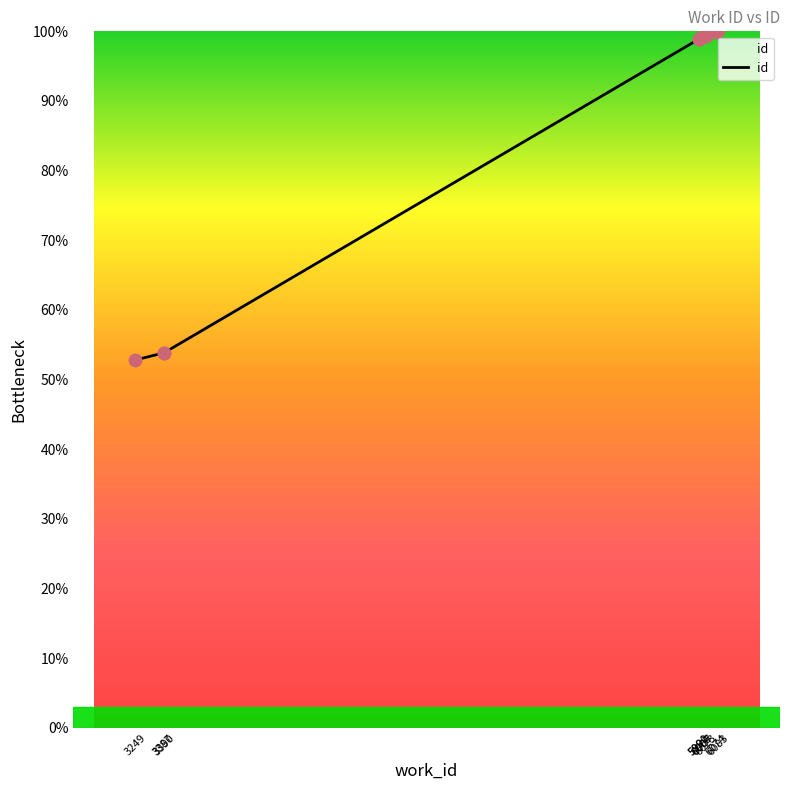

What is the ratio of the value at 3249 to the value at 3387?

1.0